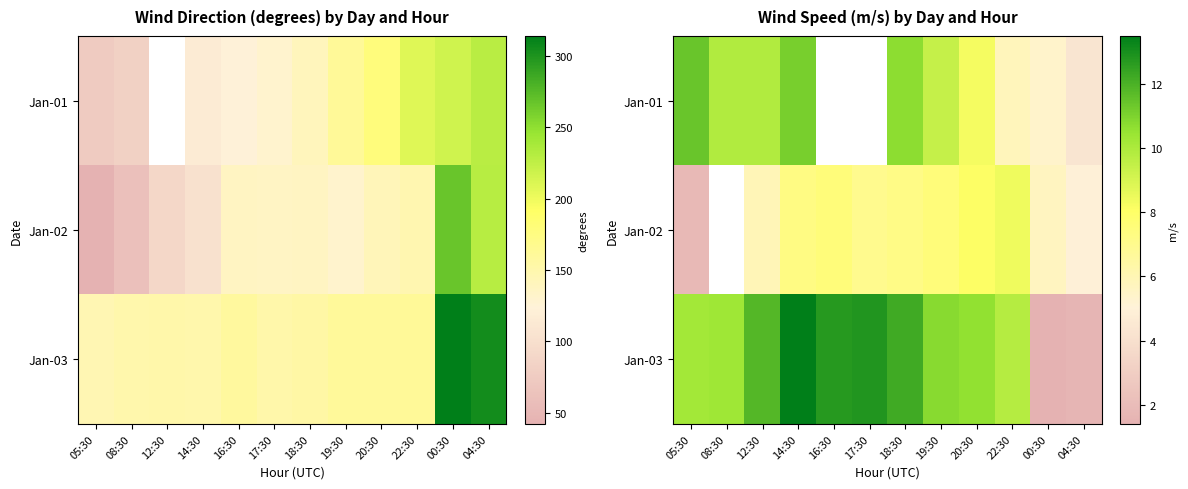

Which series has the widest spread of values?

Jan-03